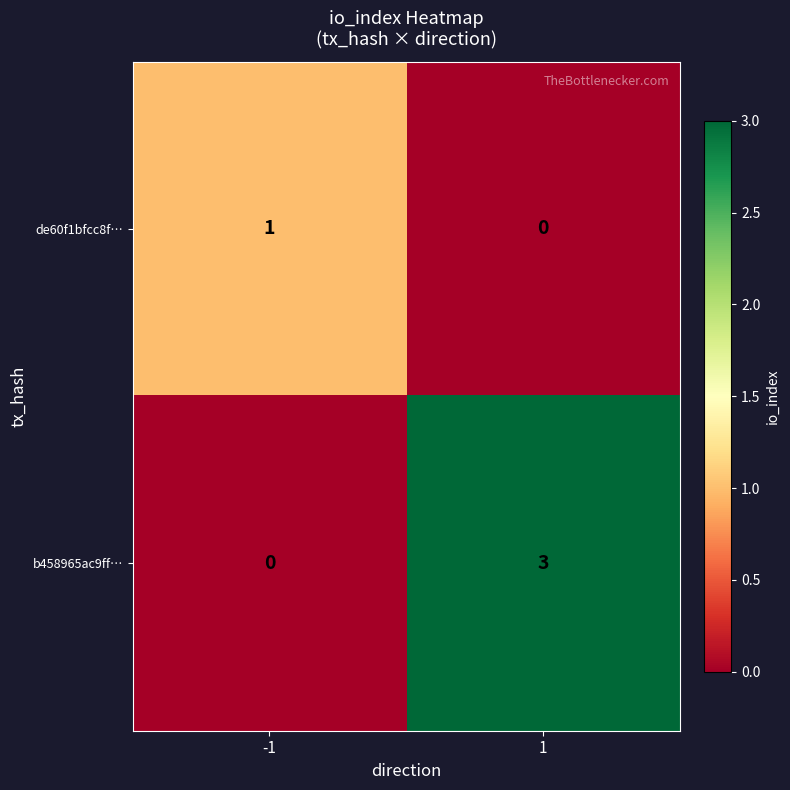

Reading left to right, list all the values displayed in this chart.

de60f1bfcc8f…: -1=1	1=0
b458965ac9ff…: -1=0	1=3